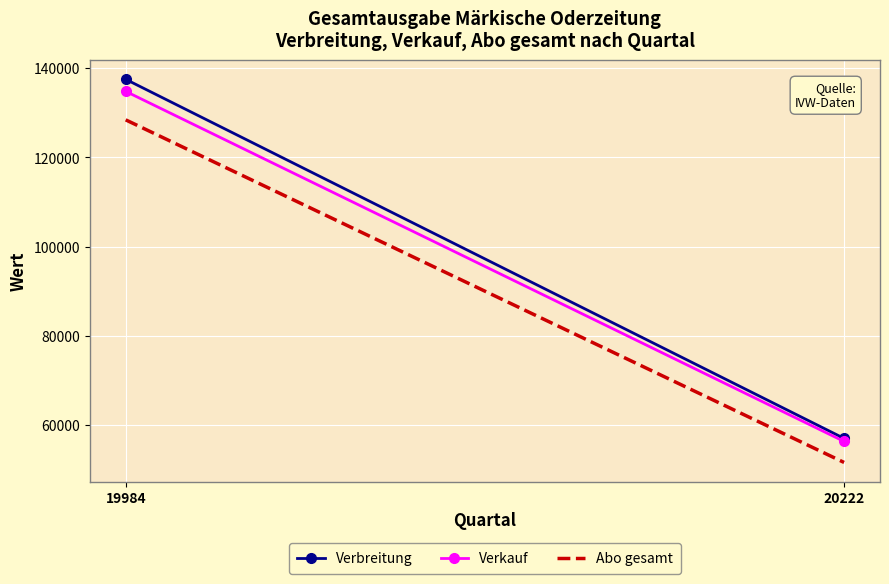

How many categories are shown in the chart?

2